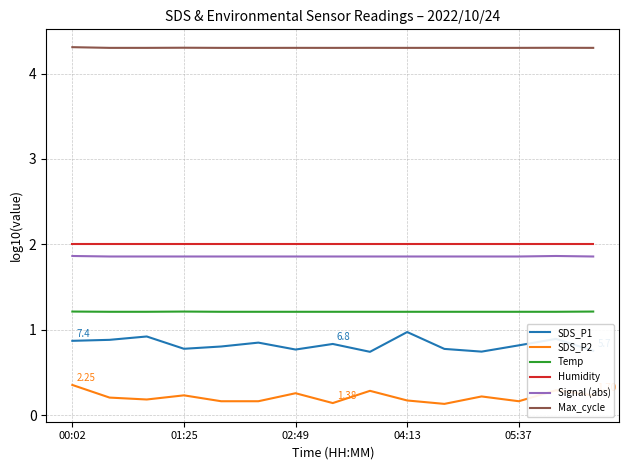

In Temp, how many points are higher than both neighbors (excluding endpoints)?

1